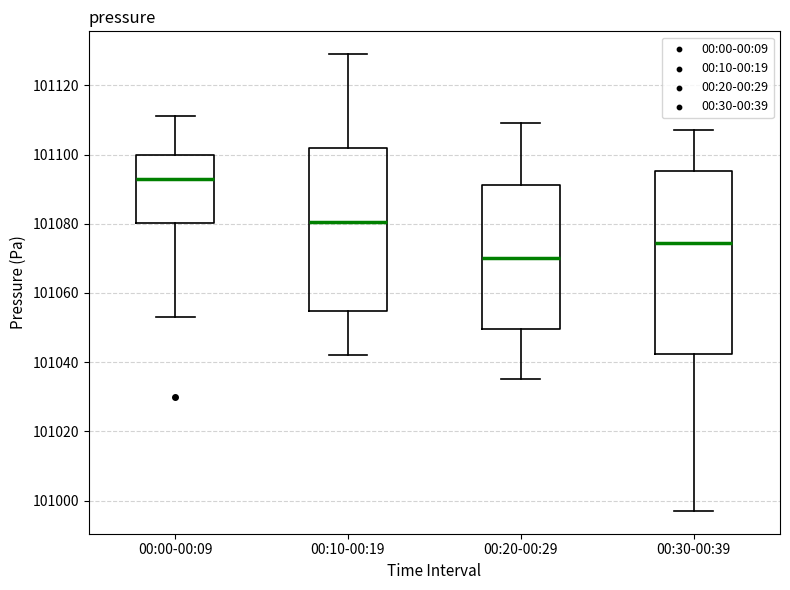

Where is the upper edge of the box for 00:30-00:39 on the y-axis? The values are not printed on the chart, so give them approximately, as read against the axis.

101096